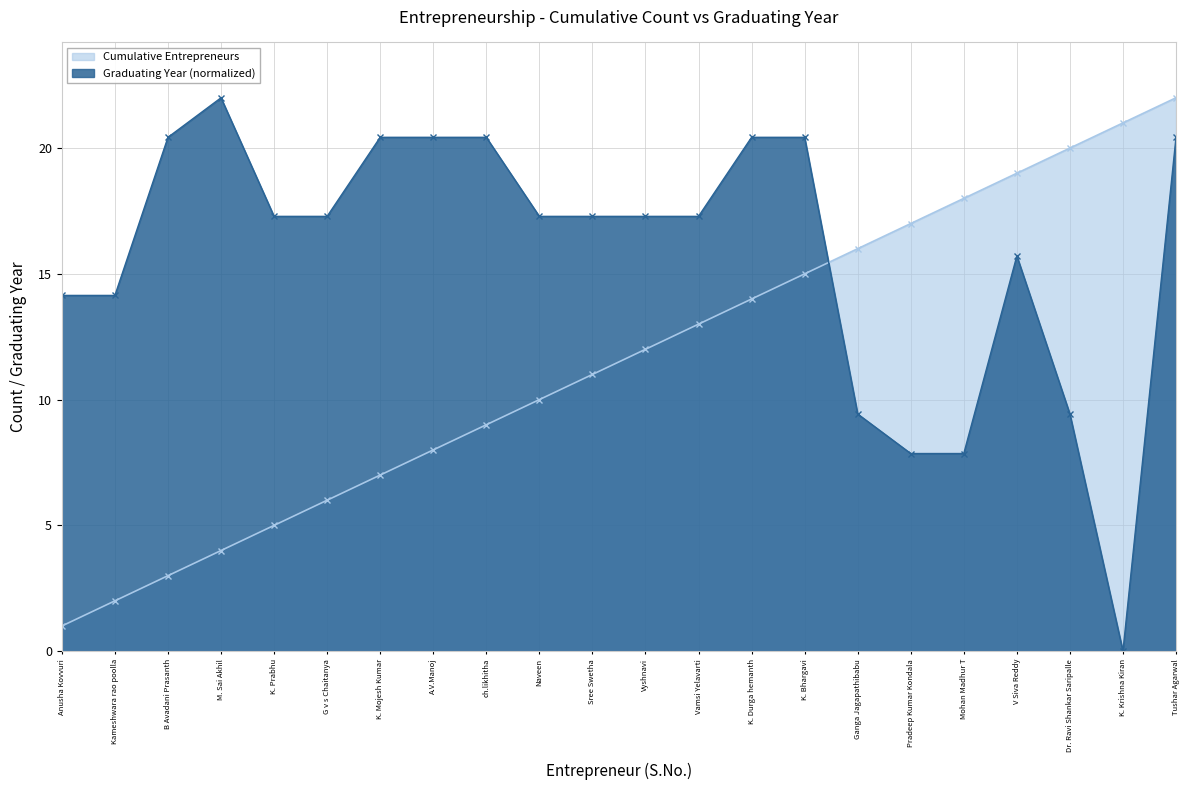

What is the difference between the maximum and second lowest values in the Cumulative Entrepreneurs series?

20.0